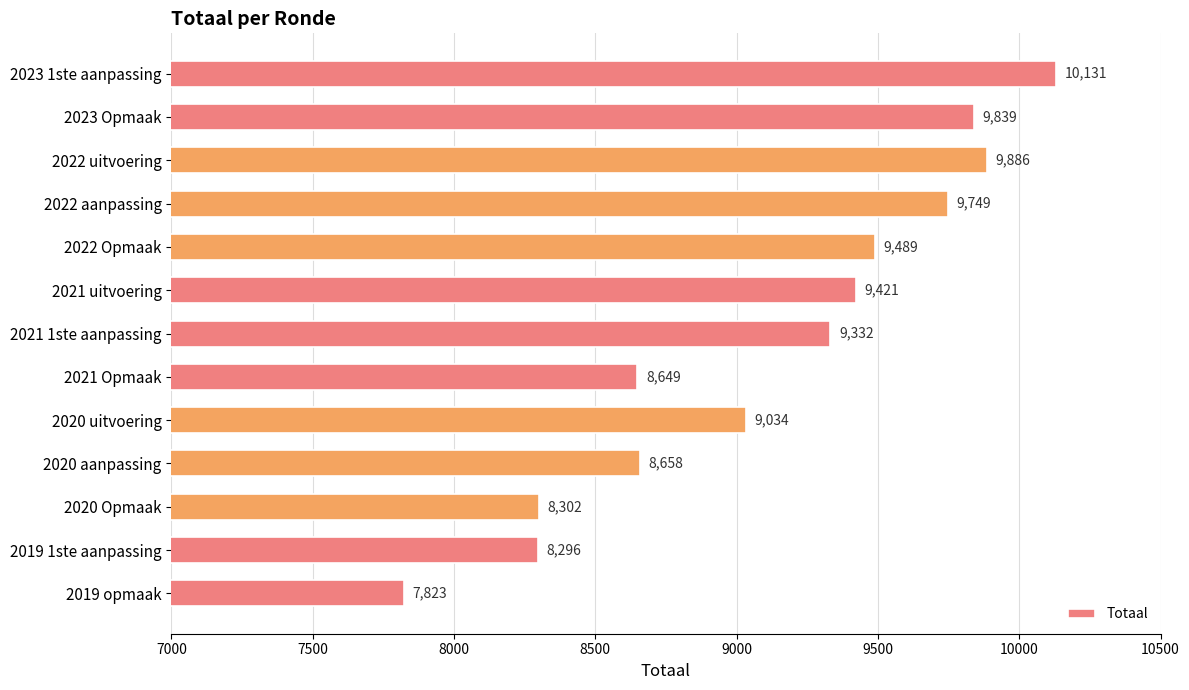

Reading bottom to top, extract all data points from this chart.

2019 opmaak=7823	2019 1ste aanpassing=8296	2020 Opmaak=8302	2020 aanpassing=8658	2020 uitvoering=9034	2021 Opmaak=8649	2021 1ste aanpassing=9332	2021 uitvoering=9421	2022 Opmaak=9489	2022 aanpassing=9749	2022 uitvoering=9886	2023 Opmaak=9839	2023 1ste aanpassing=10131